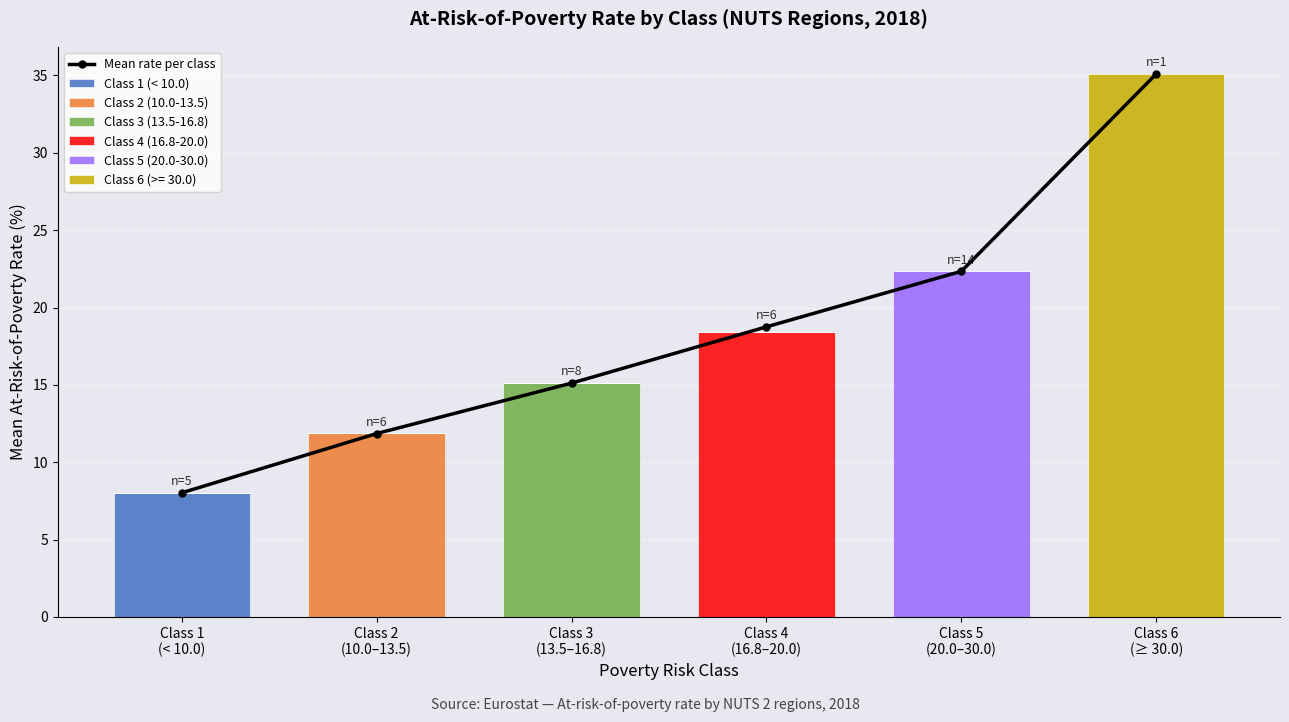

Rank the categories by Class 2 (10.0-13.5) value from highest to lowest.

Class 2
(10.0–13.5), Class 1
(< 10.0), Class 3
(13.5–16.8), Class 4
(16.8–20.0), Class 5
(20.0–30.0), Class 6
(≥ 30.0)